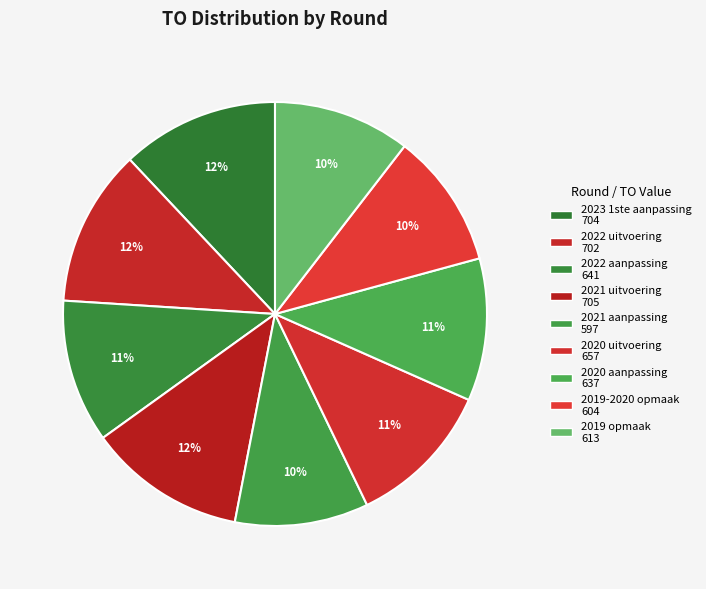

True or false: 2020 uitvoering accounts for 11% of the total.

True